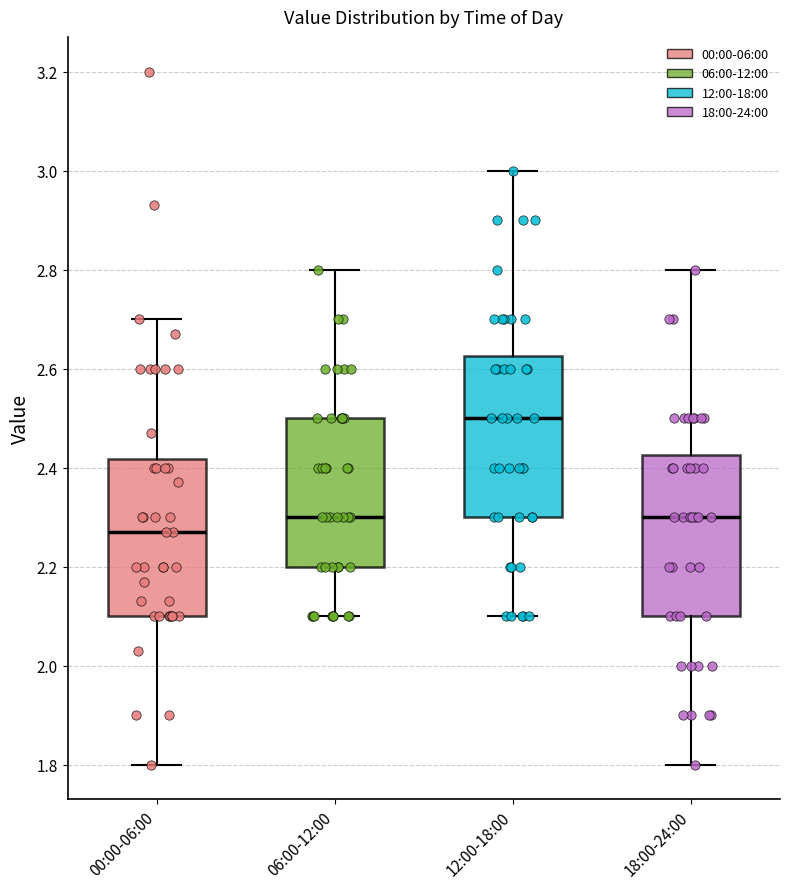

Reading left to right, transcribe this box plot: for each box, give where its median line is, the range the box spans, and where its two whiskers end, as read against the y-axis. The values are not printed on the chart, so give them approximately, as read against the axis.

00:00-06:00: median 2.28, box 2.10 to 2.42, whiskers 1.80 to 2.70
06:00-12:00: median 2.30, box 2.20 to 2.50, whiskers 2.10 to 2.80
12:00-18:00: median 2.50, box 2.30 to 2.62, whiskers 2.10 to 3.00
18:00-24:00: median 2.30, box 2.10 to 2.42, whiskers 1.80 to 2.80